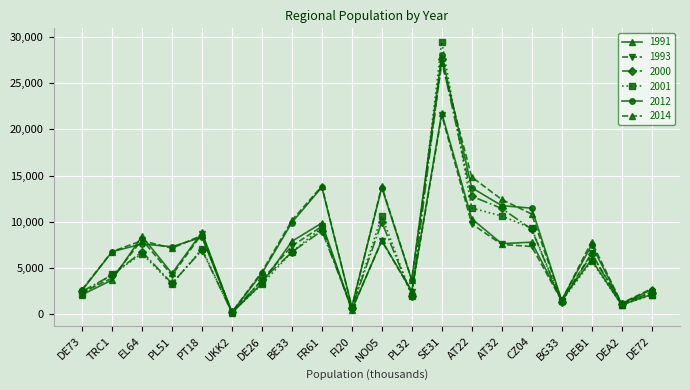

How many series are shown in this chart?

6